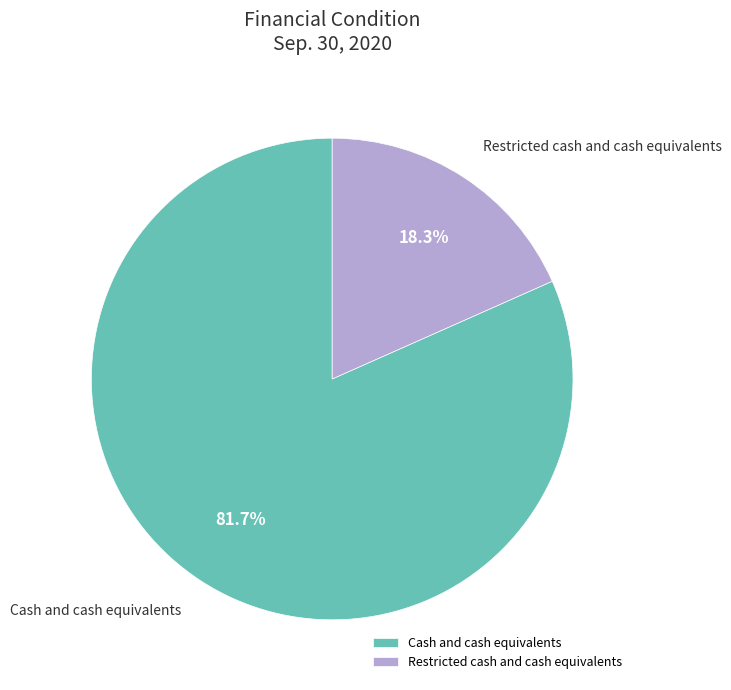

What is the total percentage of Restricted cash and cash equivalents and Cash and cash equivalents?

100.0%